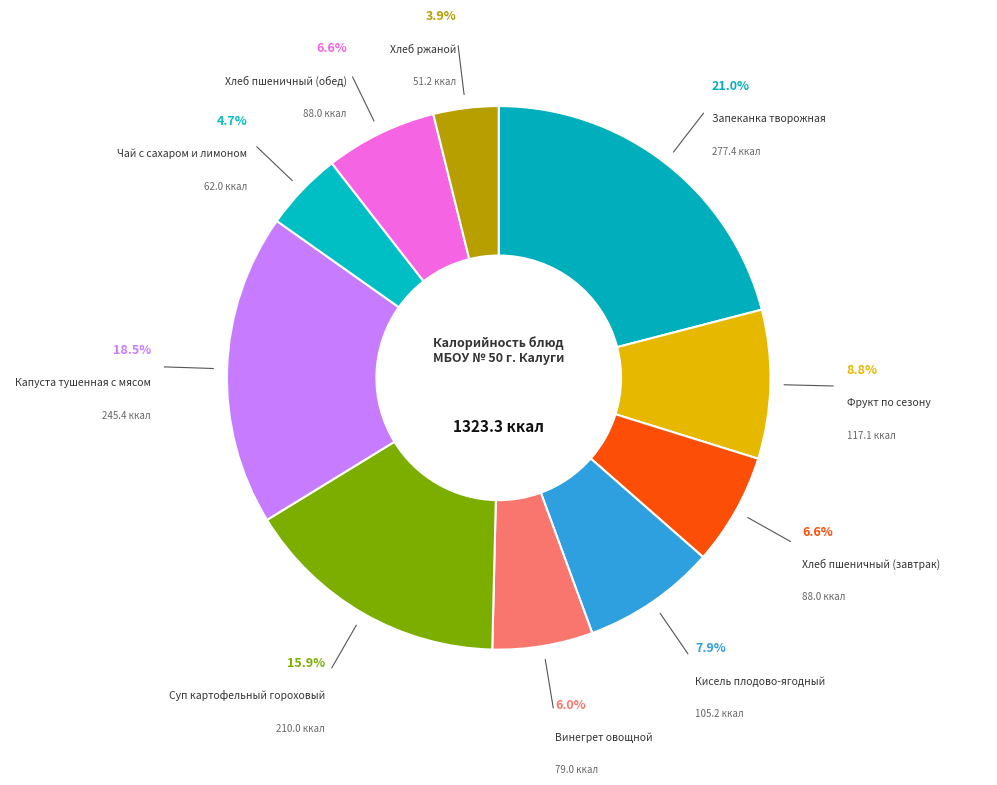

How many slices are in this pie chart?

10